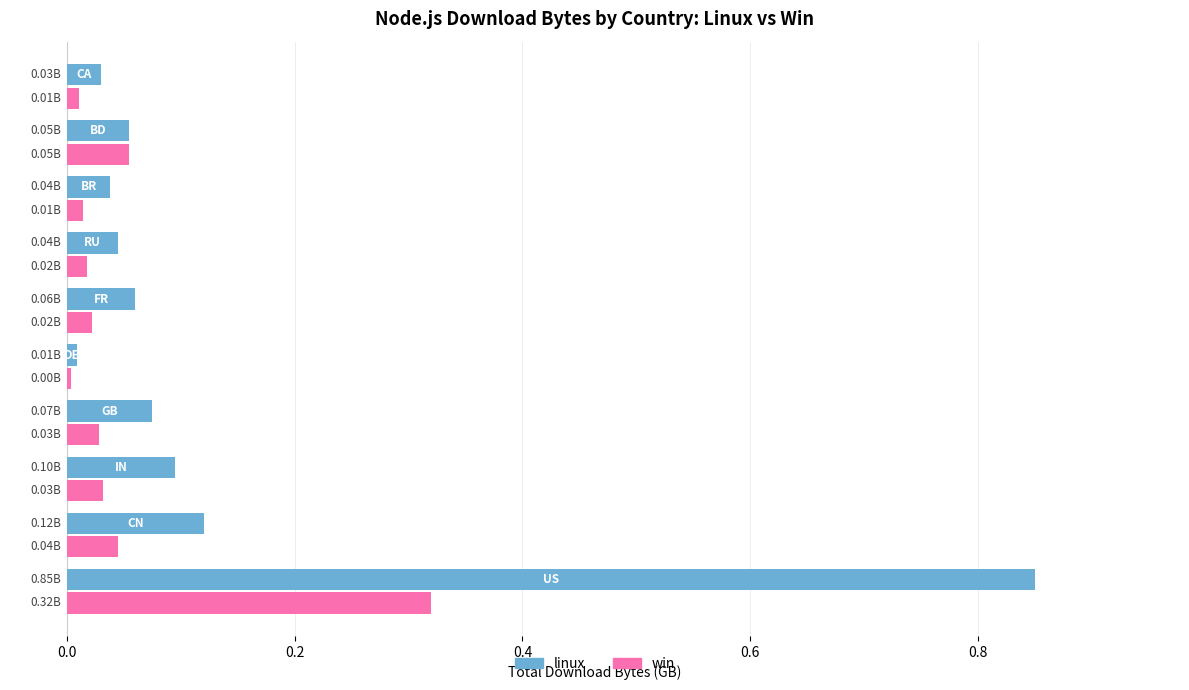

Which series has the widest spread of values?

linux